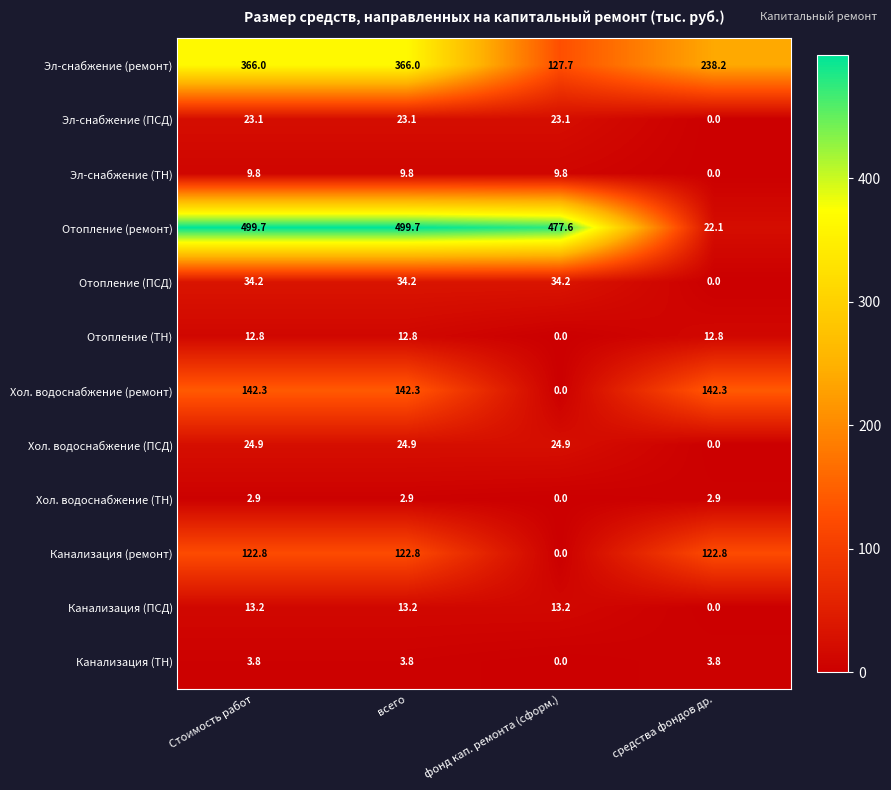

What is the difference between the maximum and minimum values in the Эл-снабжение (ТН) series?

9.8